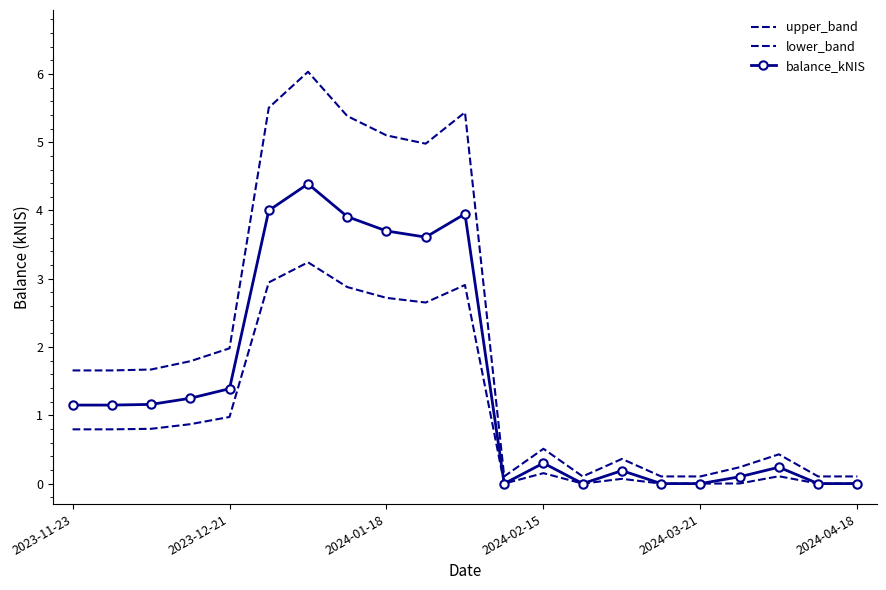

What is the value of the balance_kNIS point at the 1st from the left?

1.1